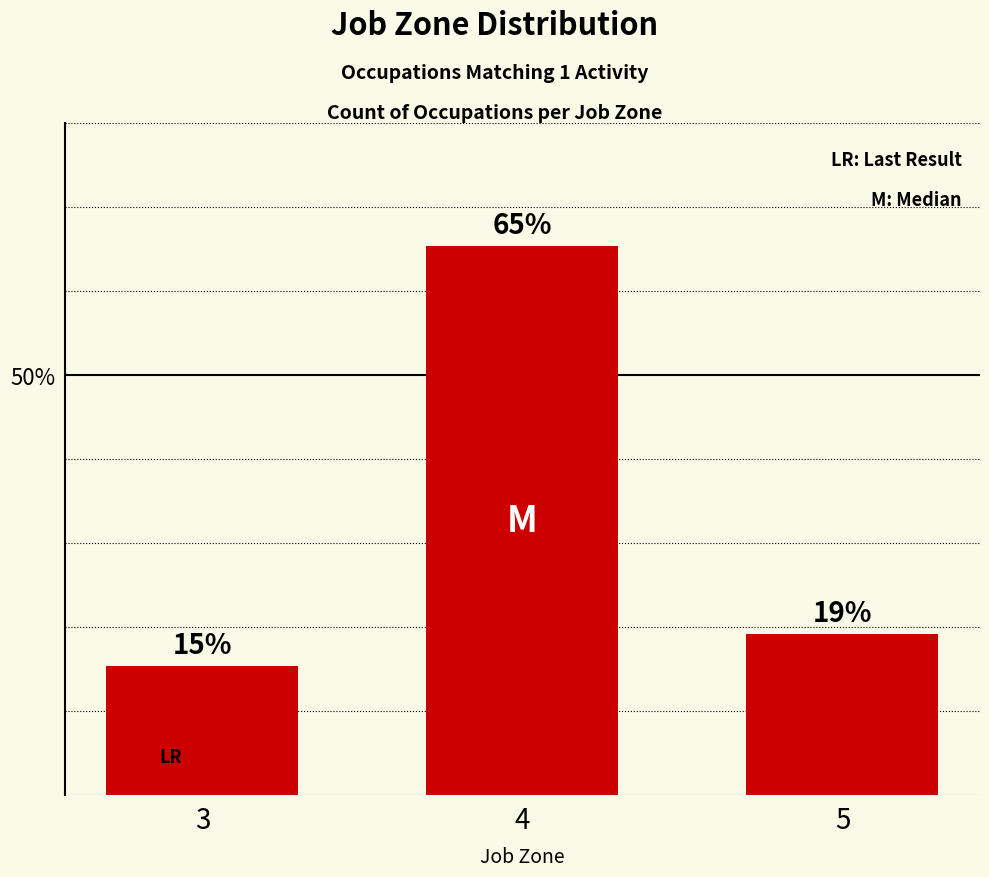

What is the change in value from 3 to 5?

+3.8